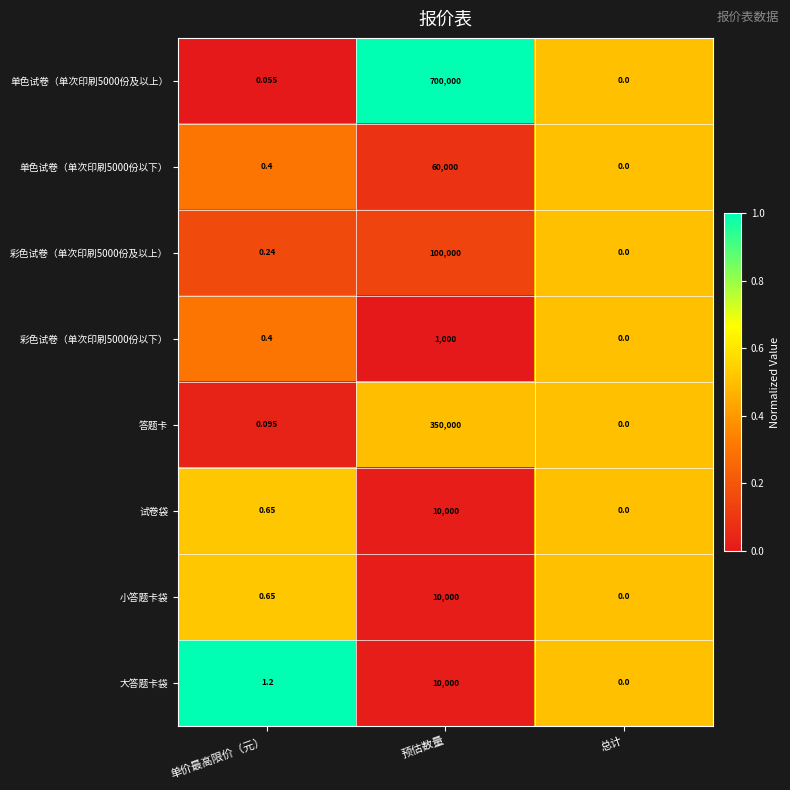

Rank the categories by 彩色试卷（单次印刷5000份以下） value from lowest to highest.

总计, 单价最高限价（元）, 预估数量